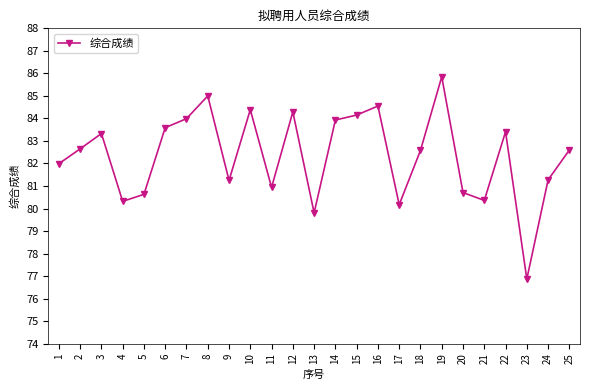

How many interior local peaks (higher than both neighbors) does the data have?

7